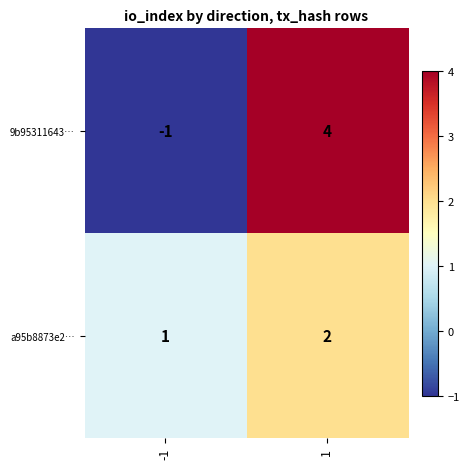

Rank the categories by a95b8873e2… value from highest to lowest.

1, -1